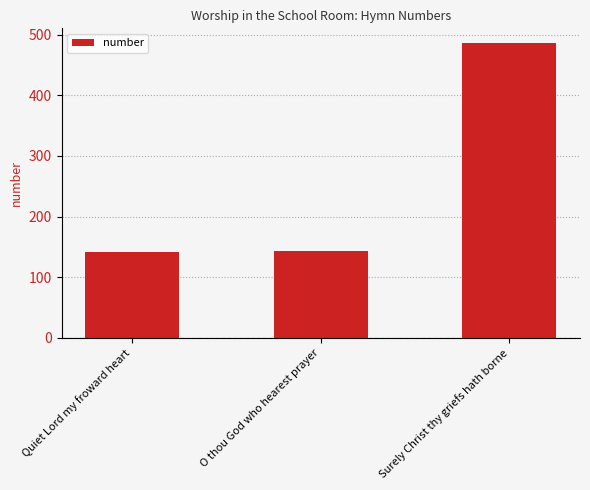

What is the minimum value shown in the chart?

142